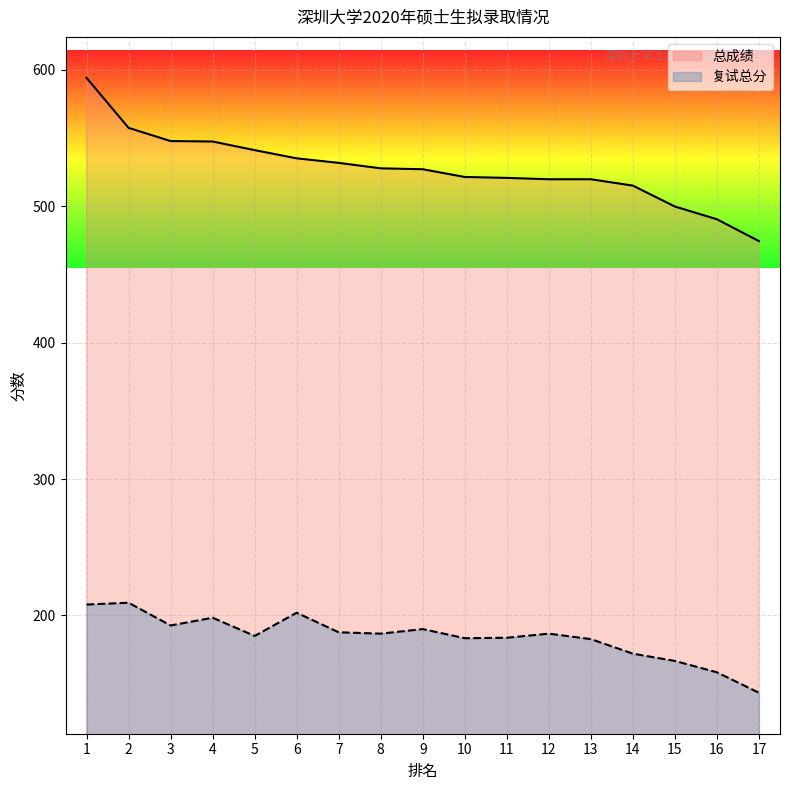

What value does the 总成绩 series have at 14?

515.0